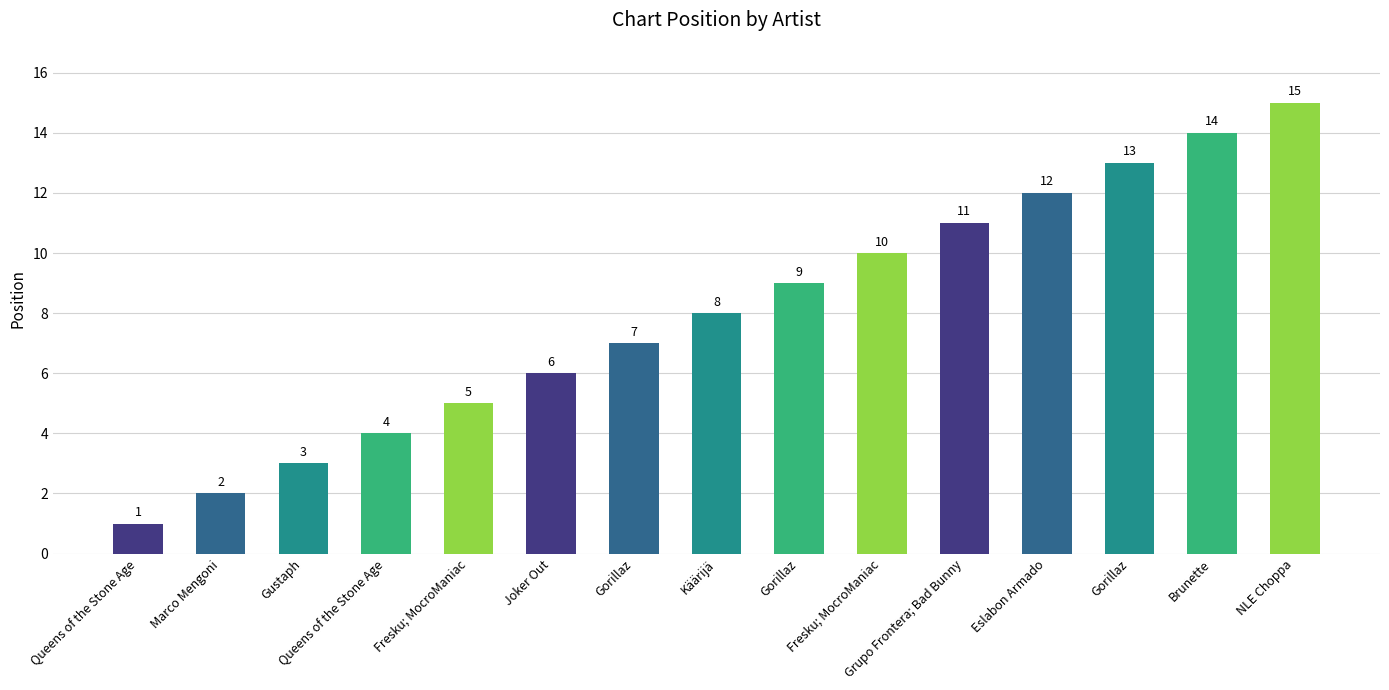

Are the bars horizontal?

No